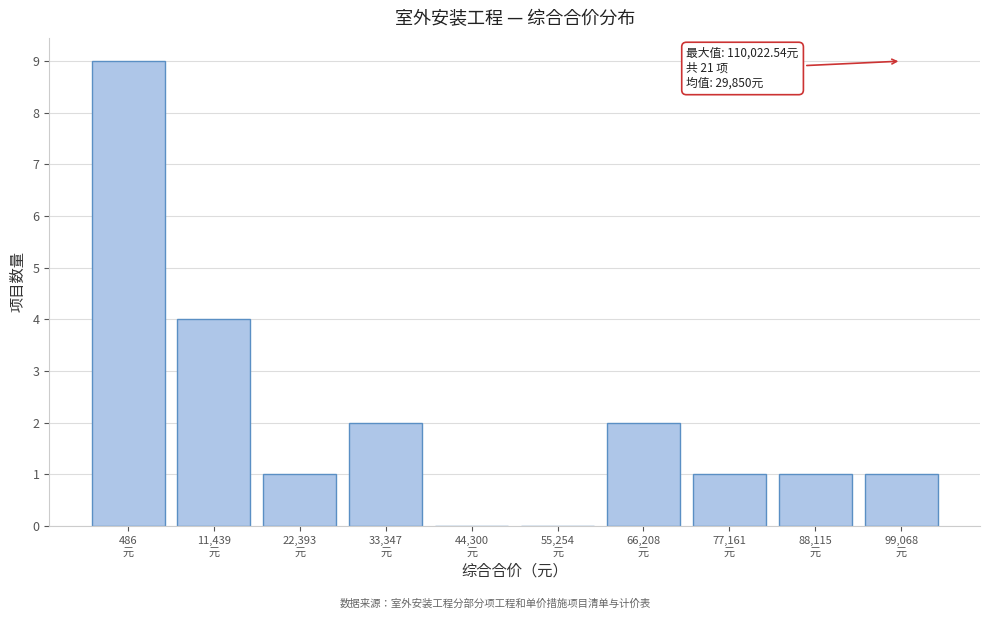

What is the sum of all values?

21